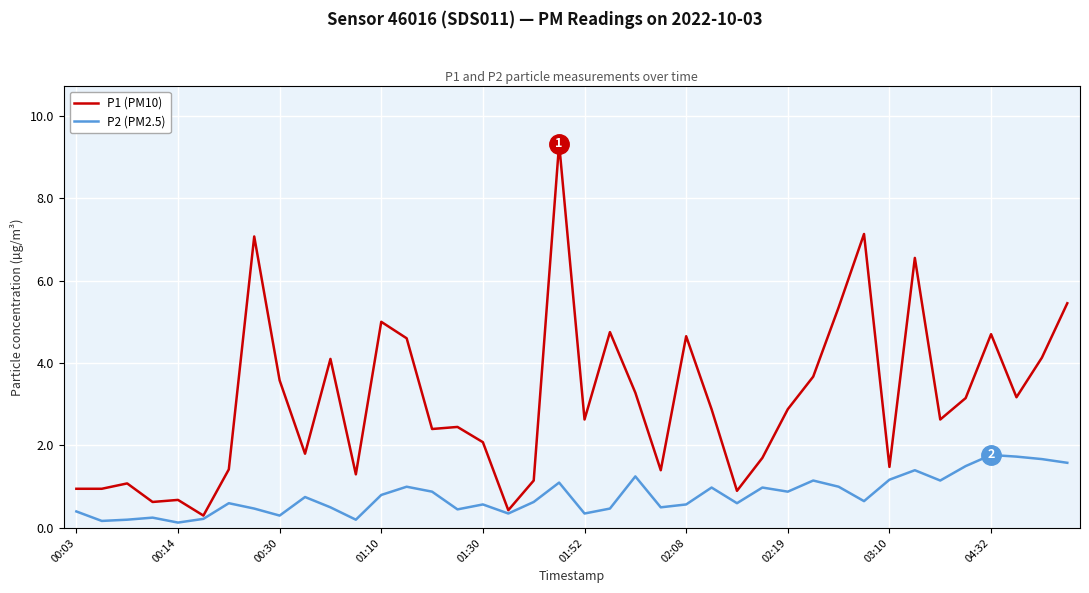

Which series has the largest range (max minus min)?

P1 (PM10)